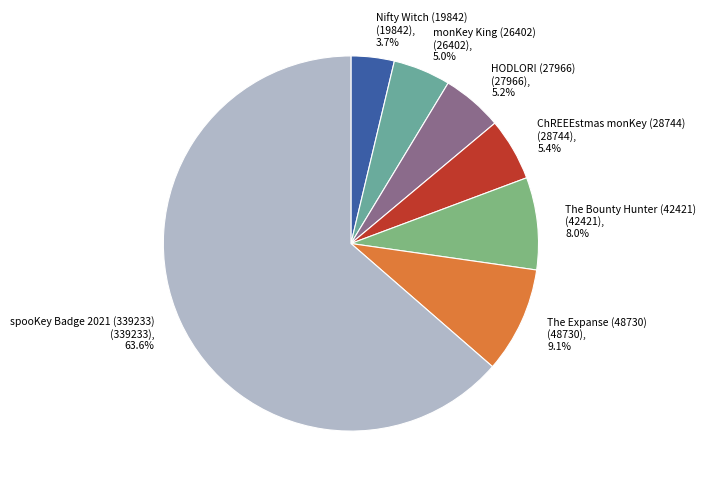

To the nearest percent, what percentage of the pie is Nifty Witch (19842)?

4%